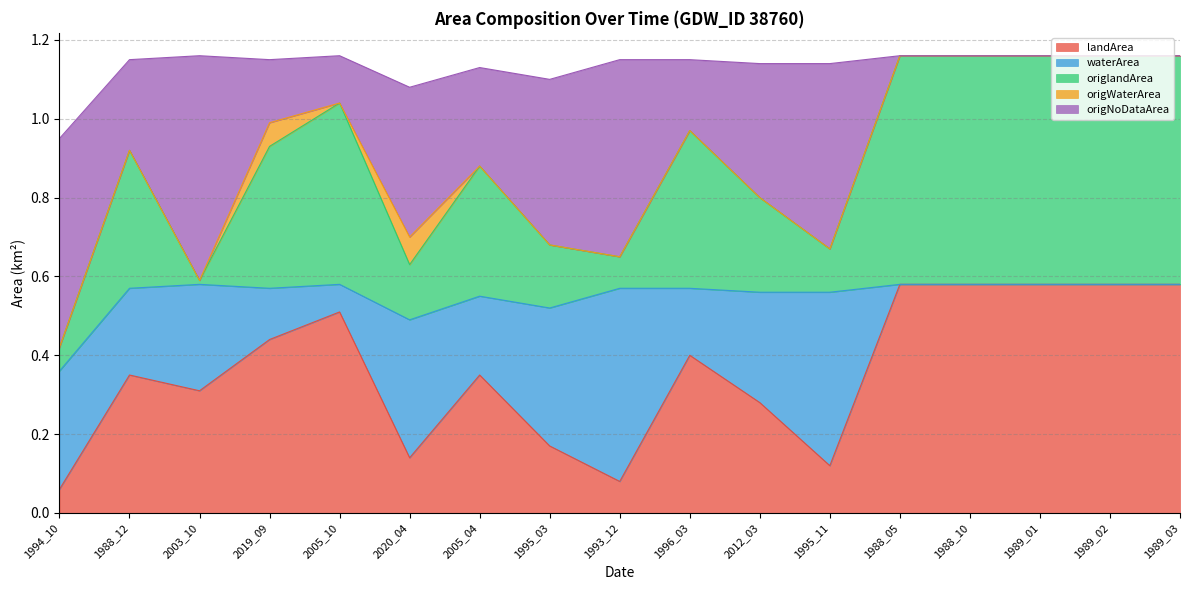

Where is landArea nearest to the value 0?

1994_10